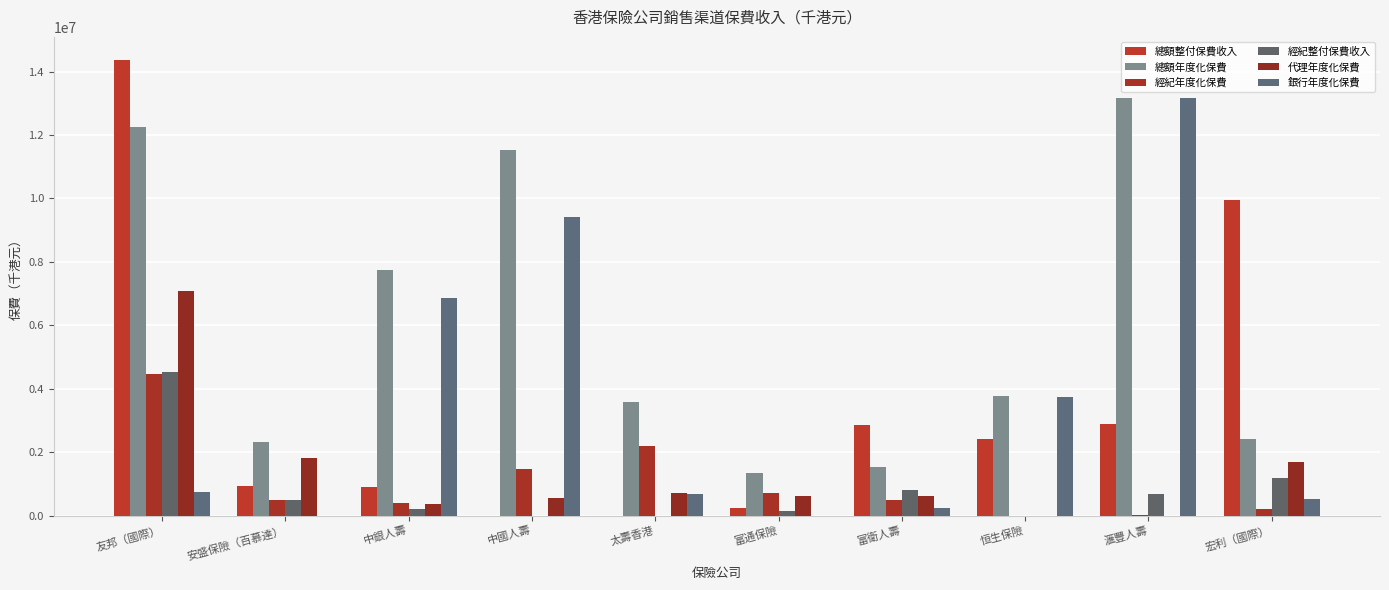

Which category has the lowest value in the 總額年度化保費 series?

富通保險